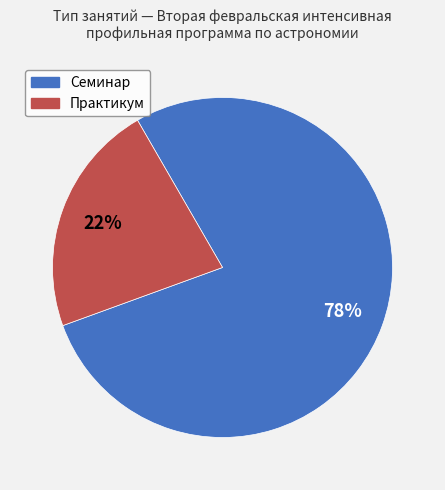

What percentage is the Практикум slice, to the nearest percent?

22%